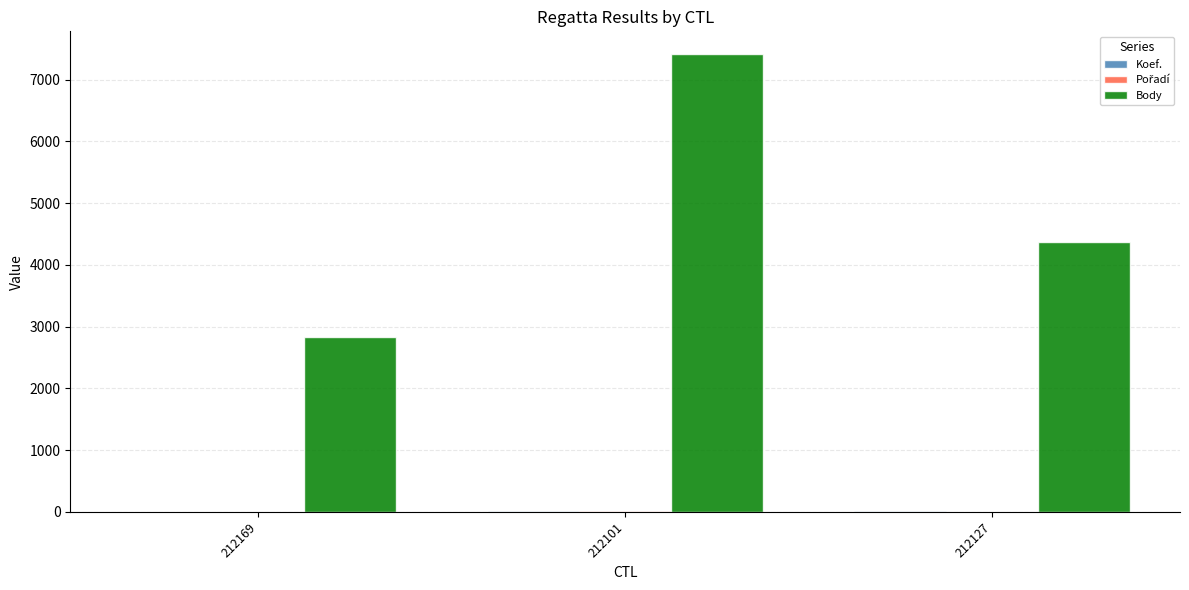

Is it true that Body equals 1318 at 212127?

False